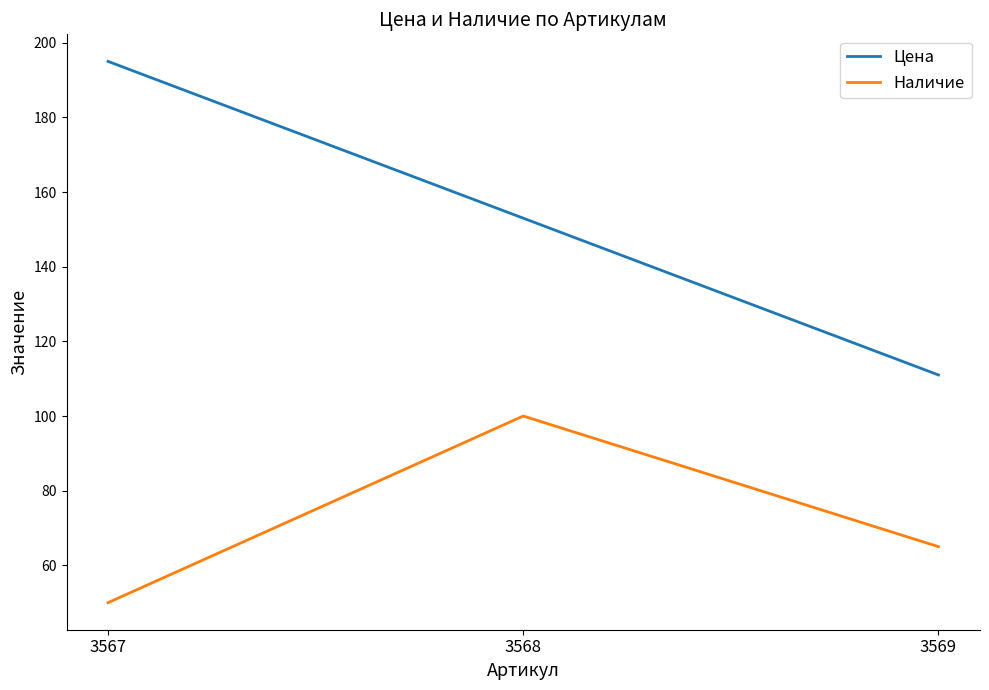

Rank the series at 3569 from lowest to highest value.

Наличие, Цена